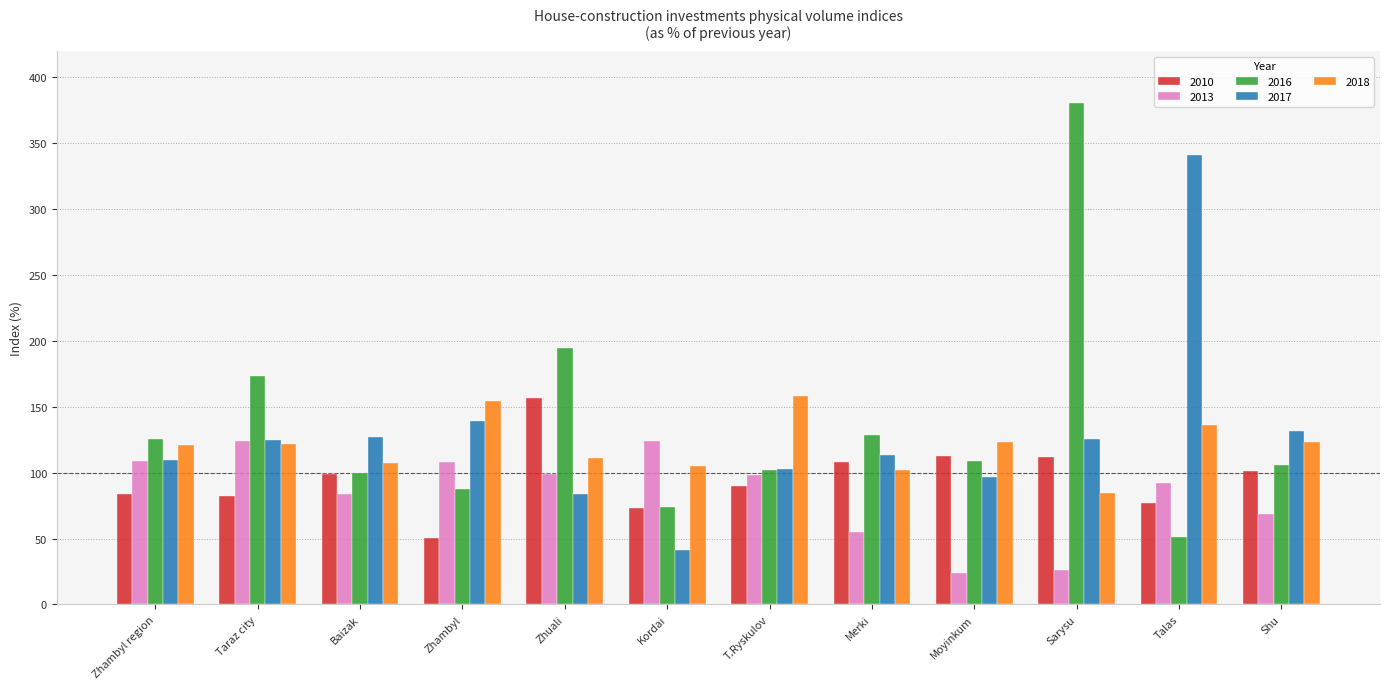

Which series has the largest range (max minus min)?

2016